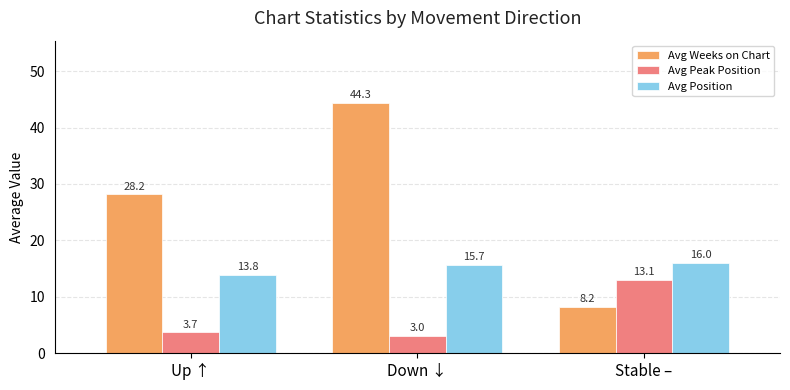

Between Down ↓ and Stable –, which series saw the biggest shift?

Avg Weeks on Chart